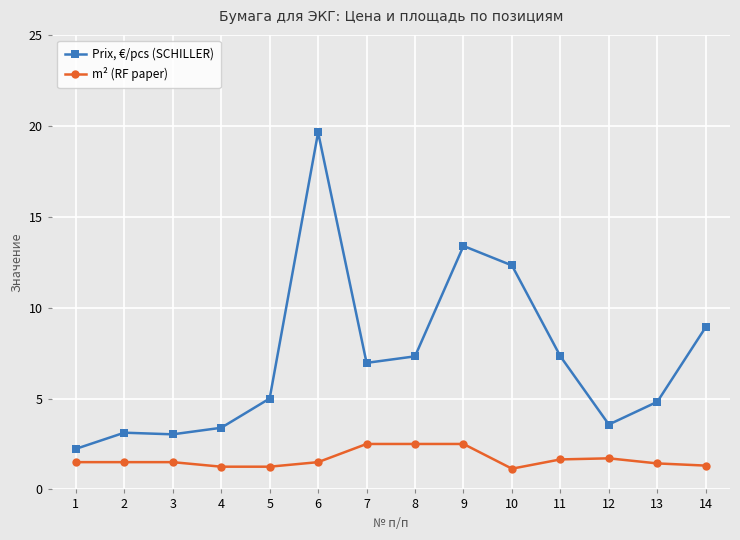

How many data points does each series have?

14